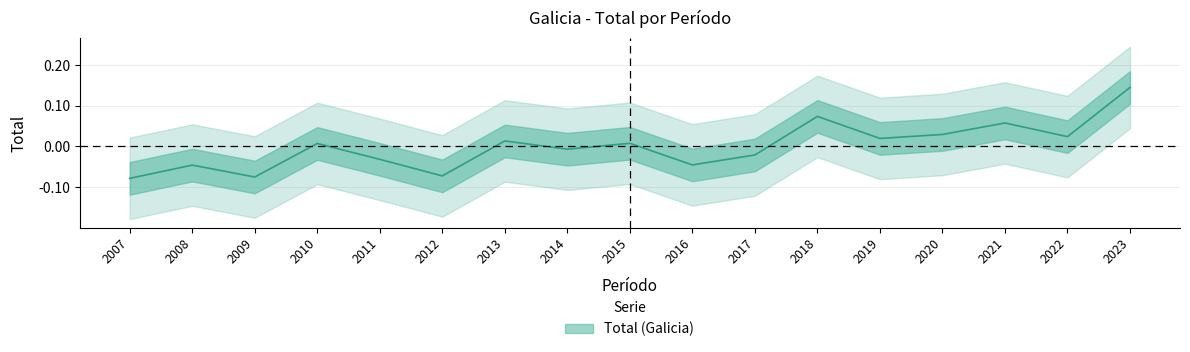

Where does the data first go above 0?

2010